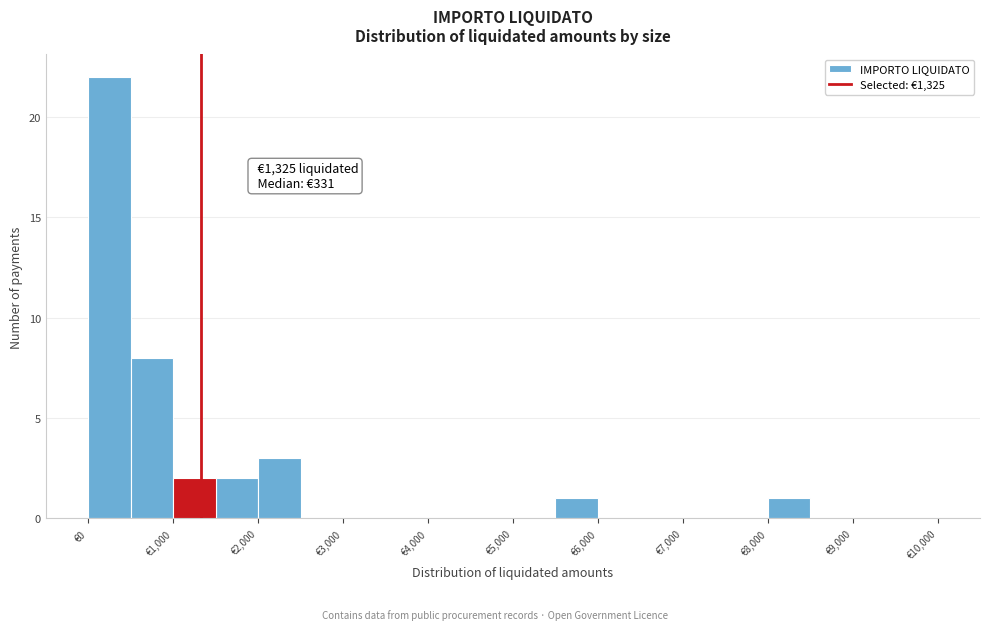

Over which range of the x-axis is the bar tallest?

0 to 500